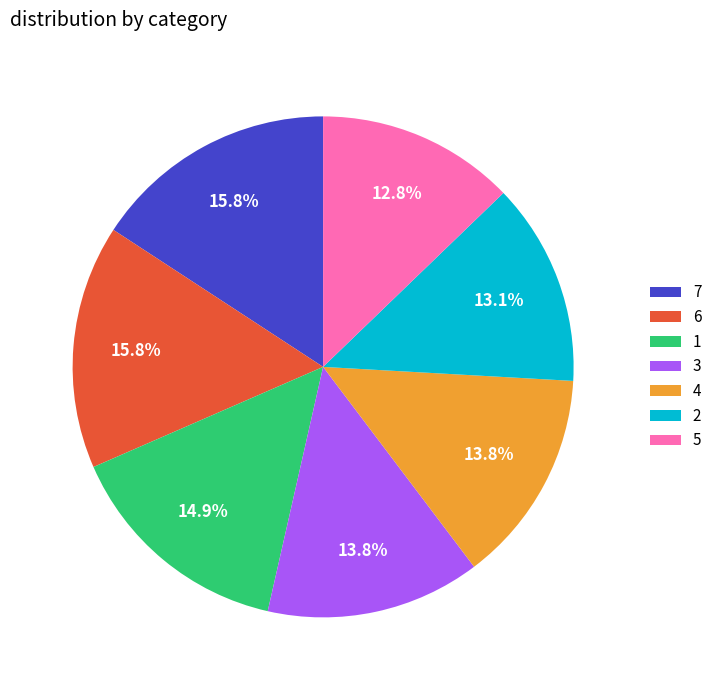

How much of the chart is everything except 6?

84.2%